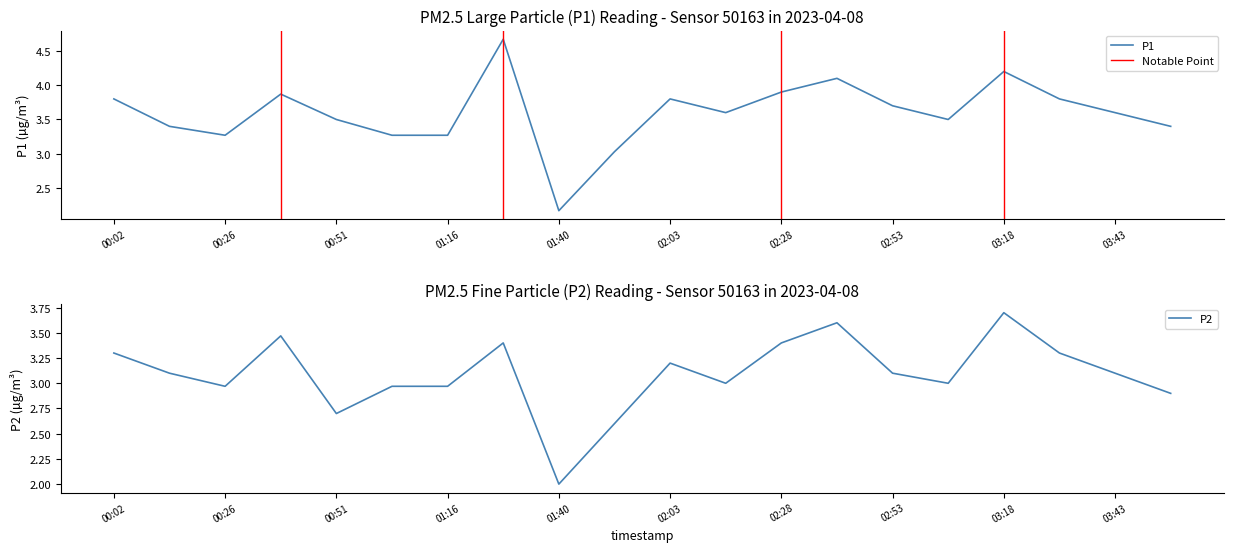

Reading left to right, transcribe all the data shown in this chart.

P1: 3.8	3.4	3.3	3.9	3.5	3.3	3.3	4.7	2.2	3.0	3.8	3.6	3.9	4.1	3.7	3.5	4.2	3.8	3.6	3.4
P2: 3.3	3.1	3.0	3.5	2.7	3.0	3.0	3.4	2.0	2.6	3.2	3.0	3.4	3.6	3.1	3.0	3.7	3.3	3.1	2.9